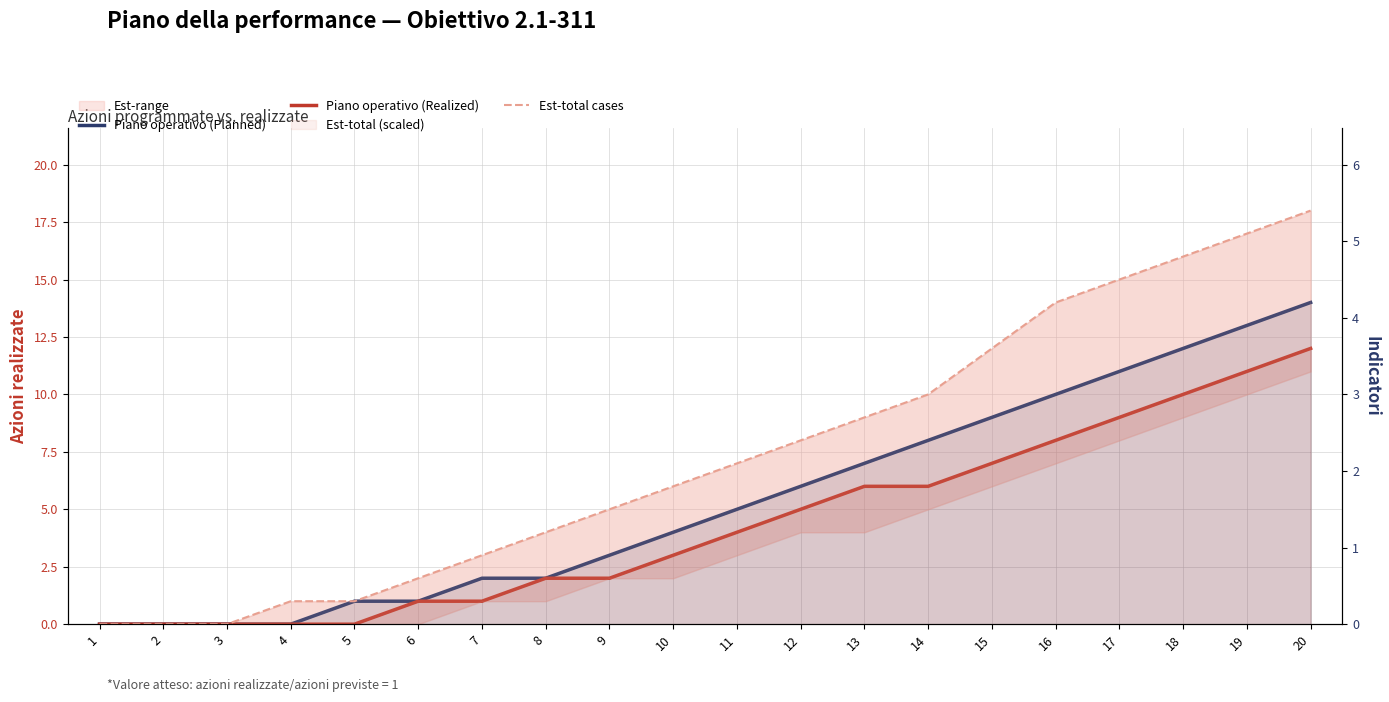

Which series has the largest range (max minus min)?

Piano operativo (Planned)